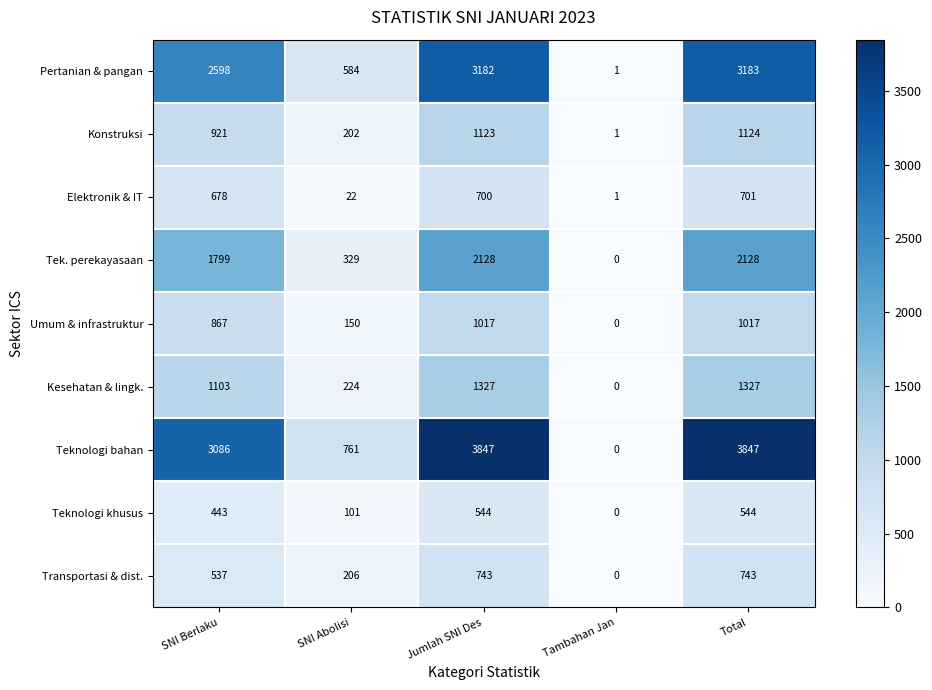

Which series has the largest range (max minus min)?

Teknologi bahan